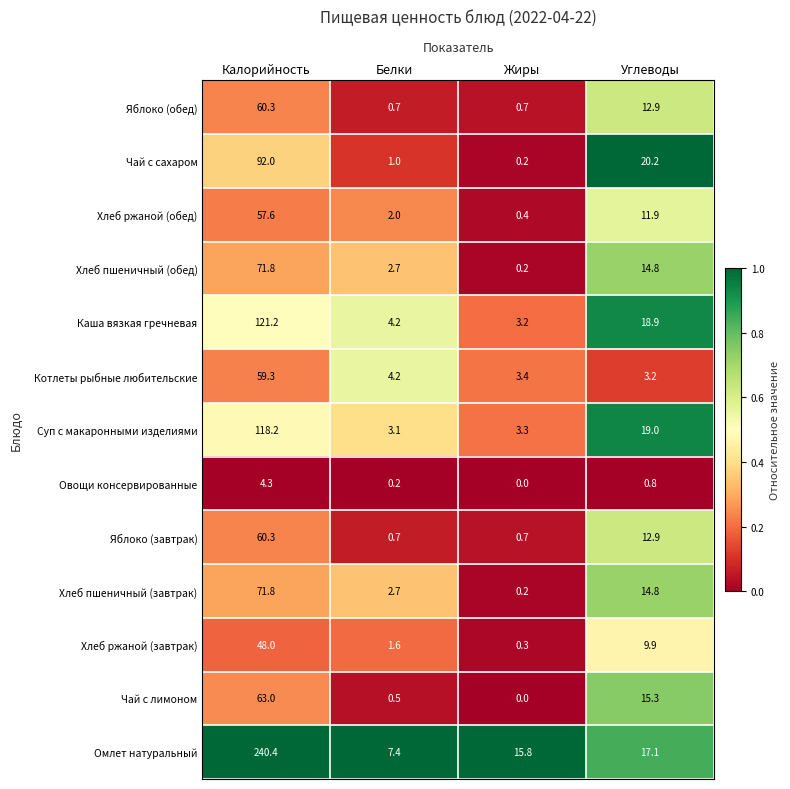

Rank the categories by Чай с лимоном value from lowest to highest.

Жиры, Белки, Углеводы, Калорийность